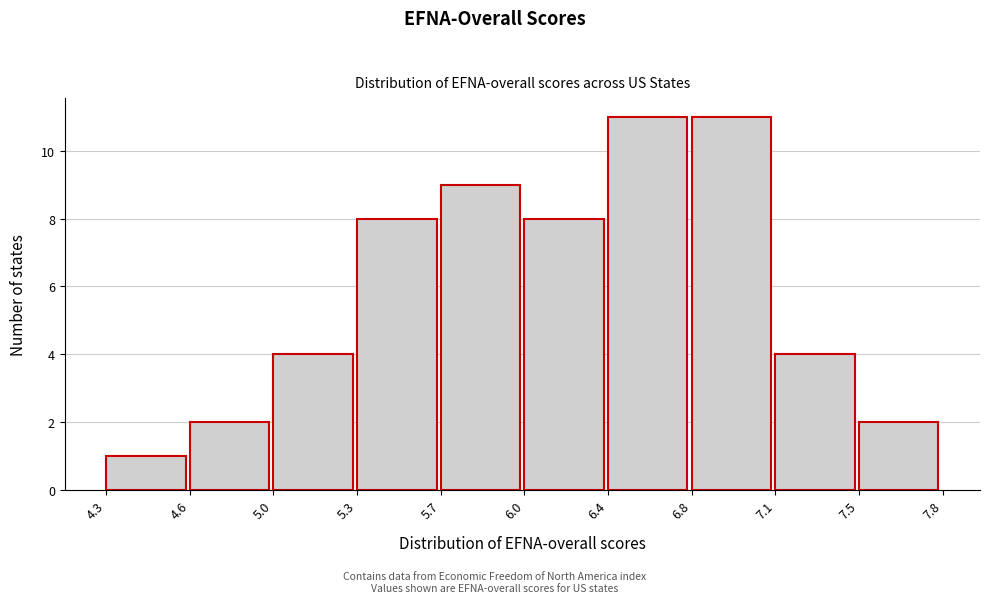

Reading right to left, extract all data points from this chart.

2	4	11	11	8	9	8	4	2	1